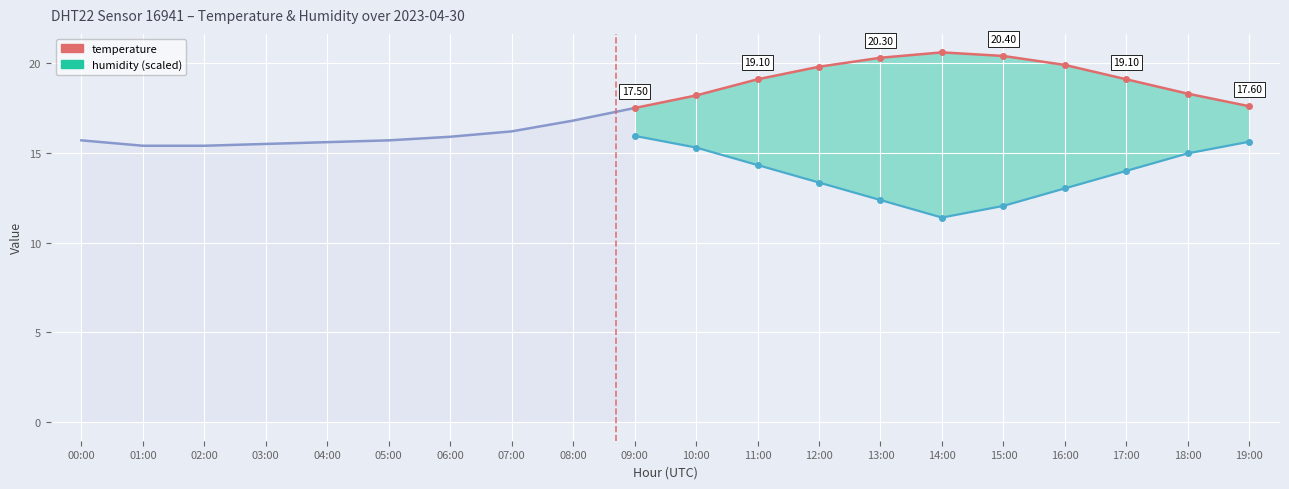

What is the ratio of the value at 03:00 to the value at 04:00?

1.0